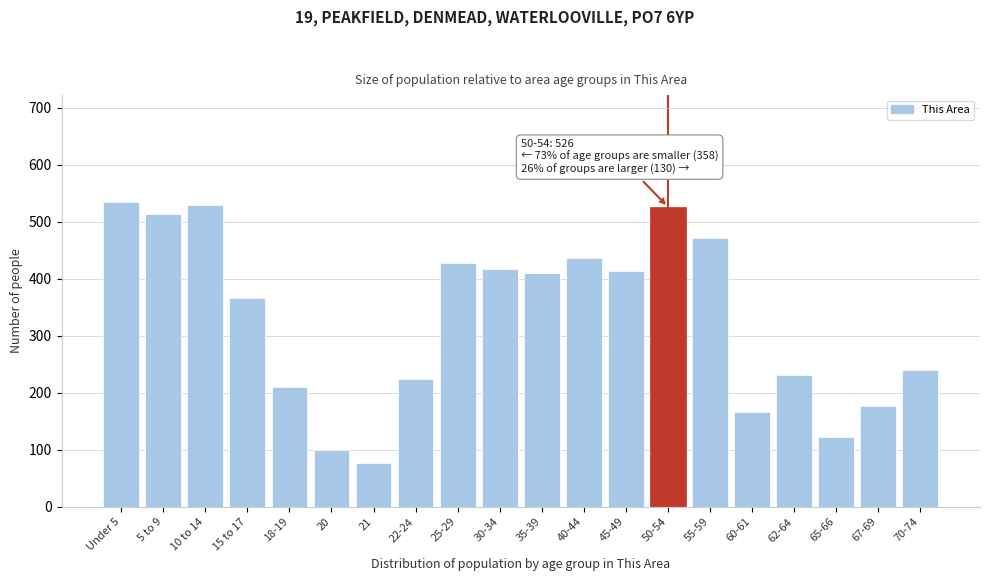

Reading left to right, transcribe all the data shown in this chart.

535	514	529	366	210	99	77	225	427	417	411	437	414	526	472	167	232	123	176	240